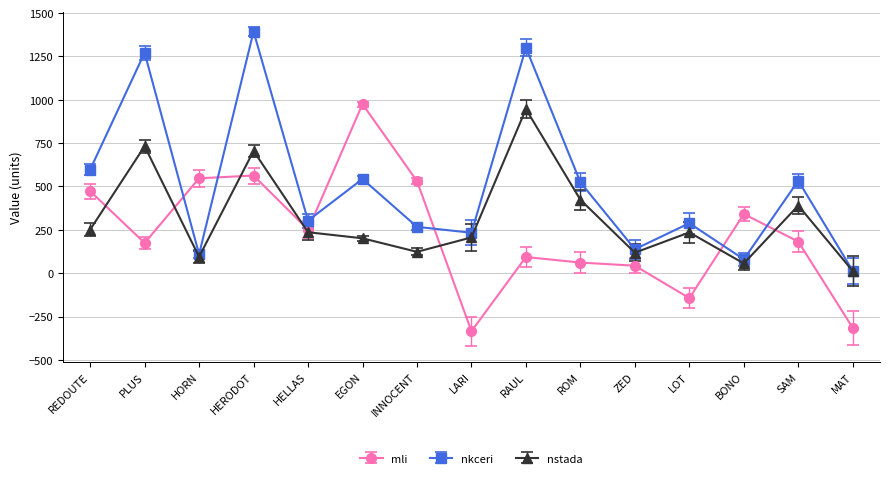

Rank the series at EGON from highest to lowest value.

mli, nkceri, nstada